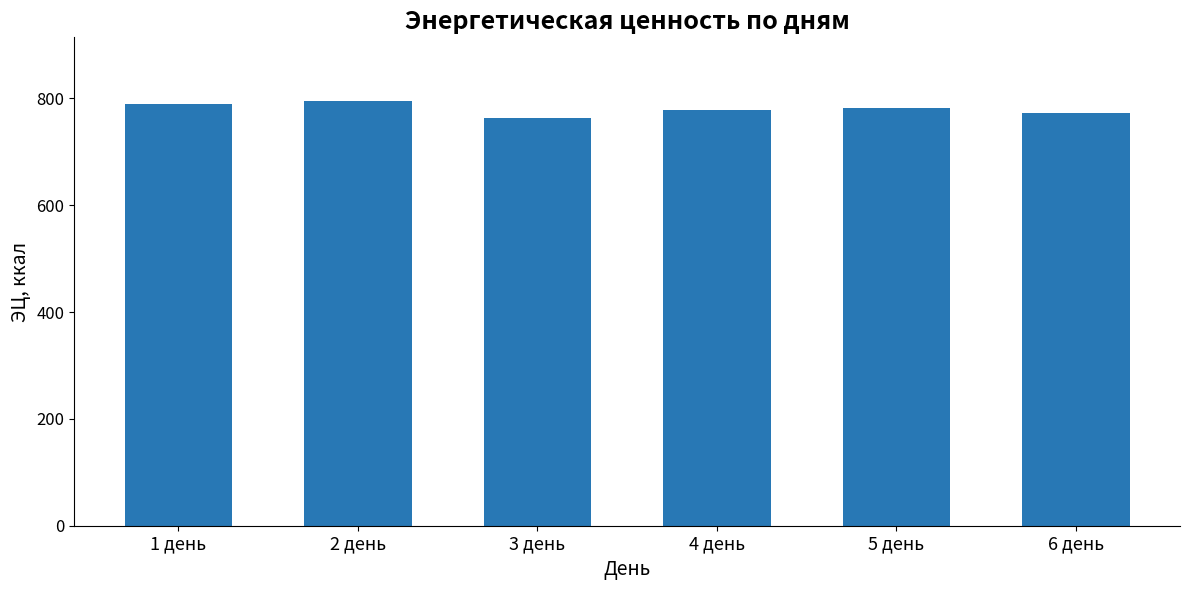

What is the difference between the maximum and minimum values?

32.4